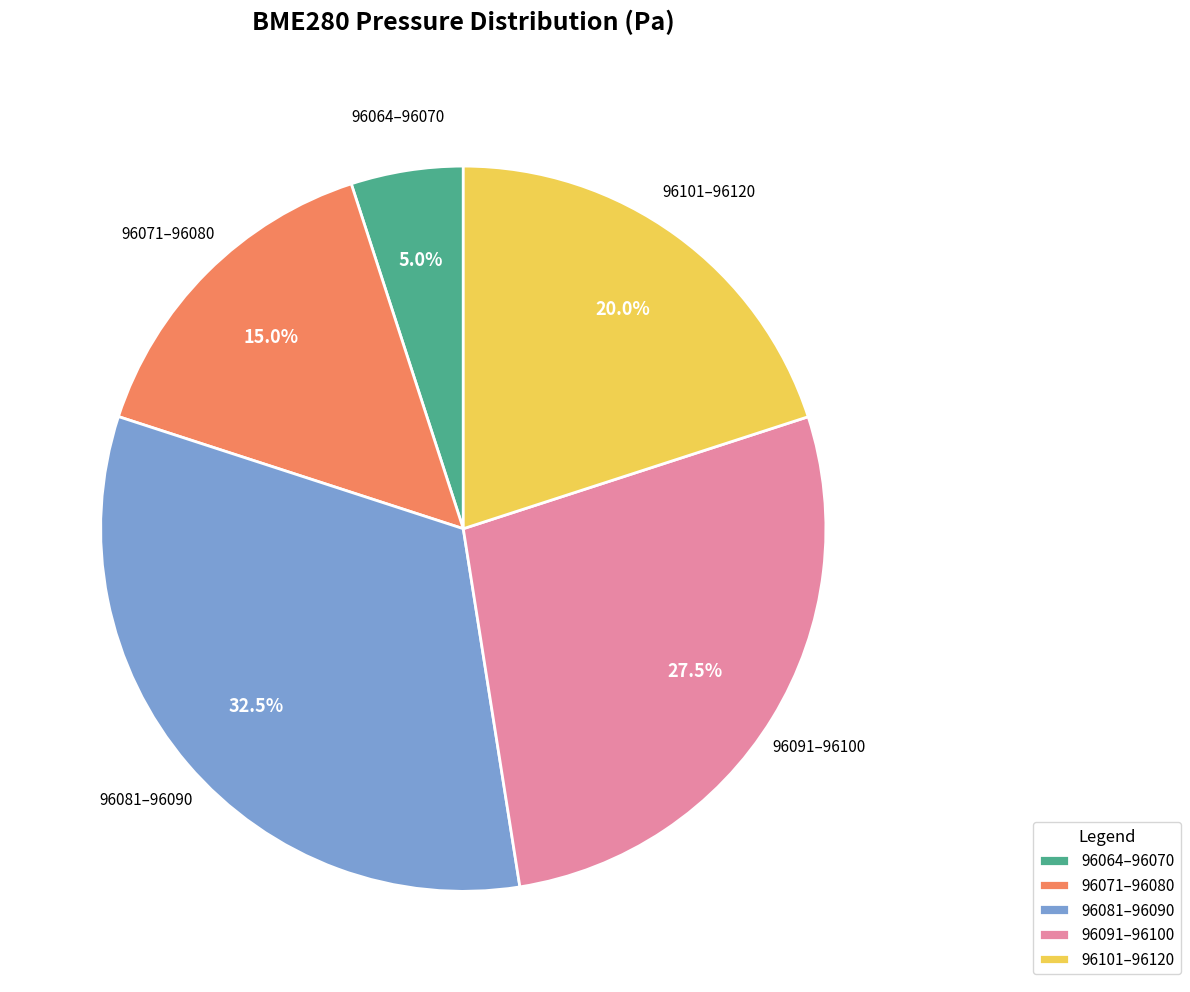

How many slices are in this pie chart?

5